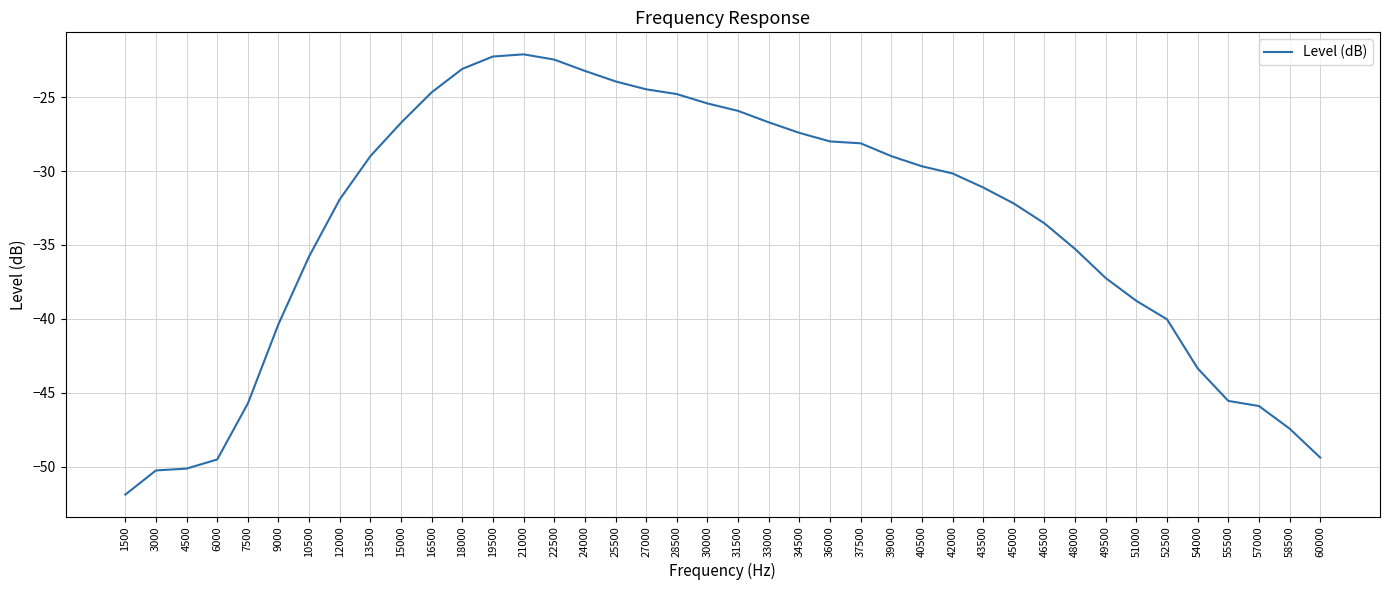

What is the difference between the maximum and second lowest values?

28.1